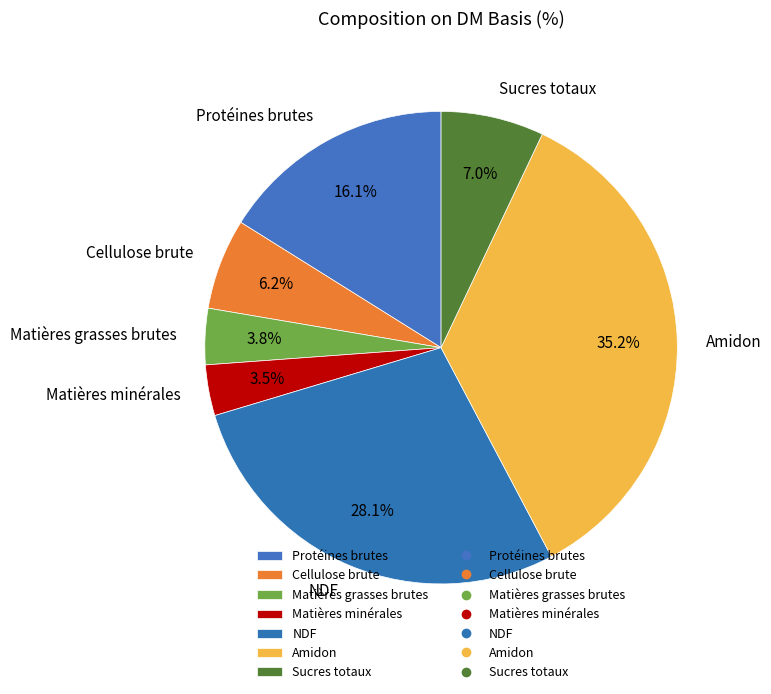

What percentage is the Cellulose brute slice, to the nearest percent?

6%